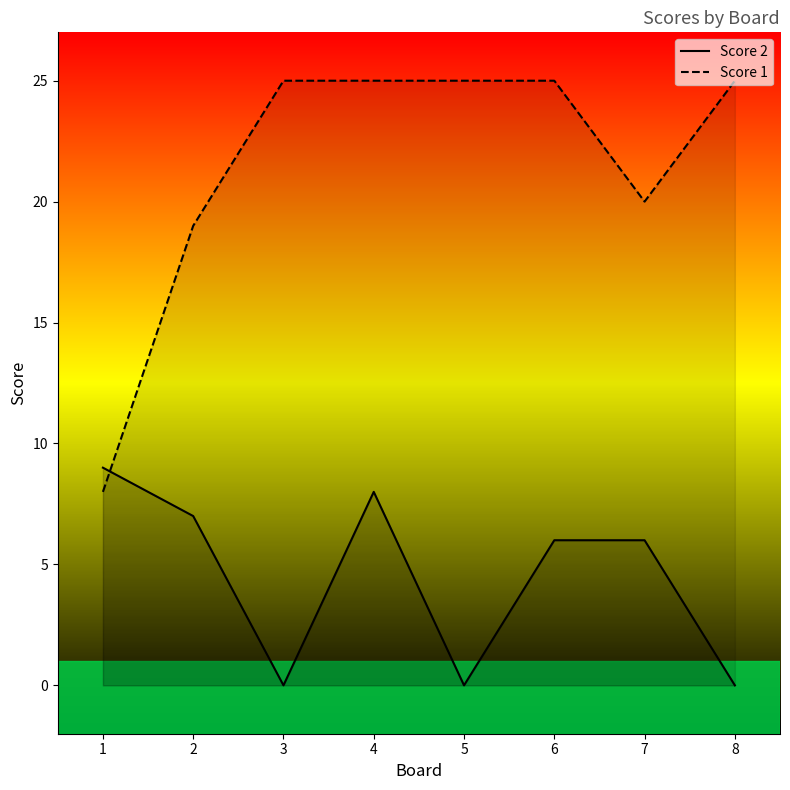

Which has a higher value, 3 or 5?

3